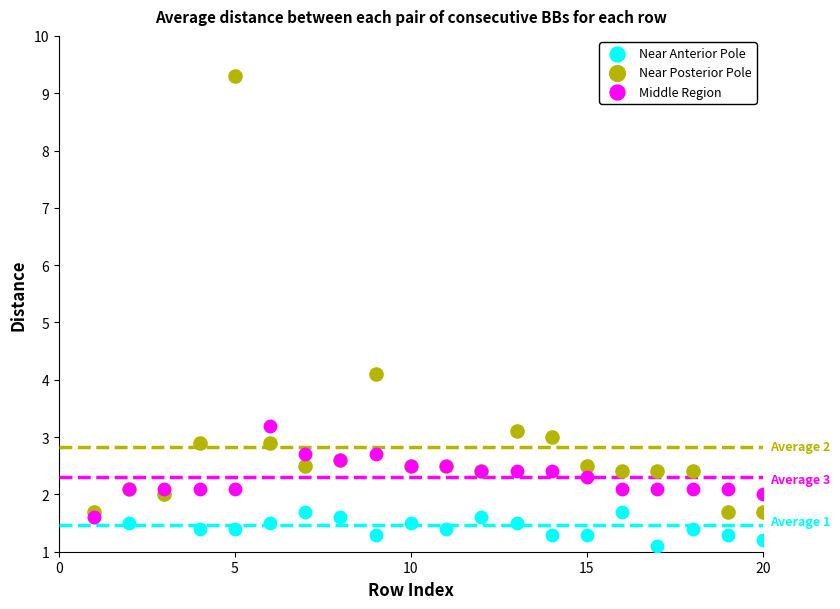

Across all series, what Y value is closest to 5?

4.1